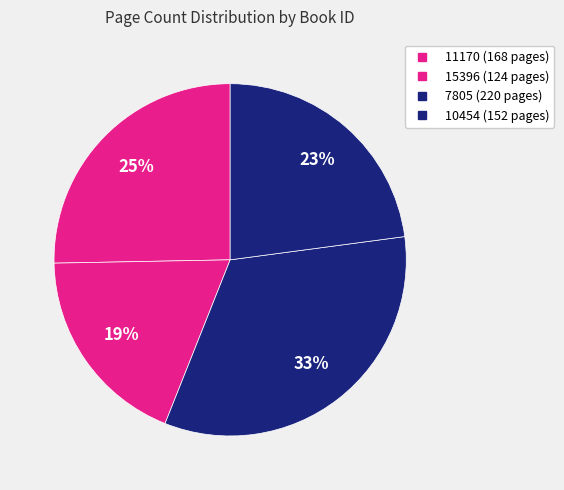

How many segments does this pie chart have?

4